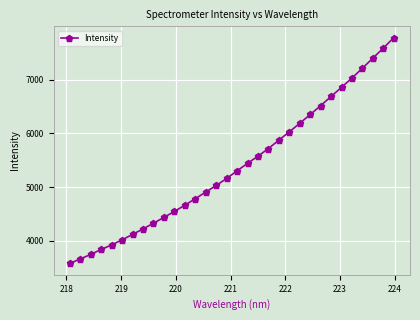

True or false: the data has more than 2 interior local peaks.

False